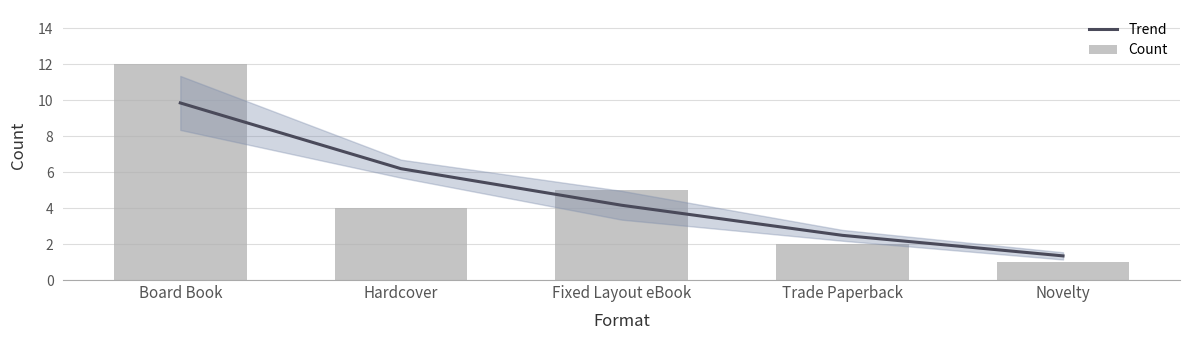

At which category is the sum across all series the highest?

Board Book